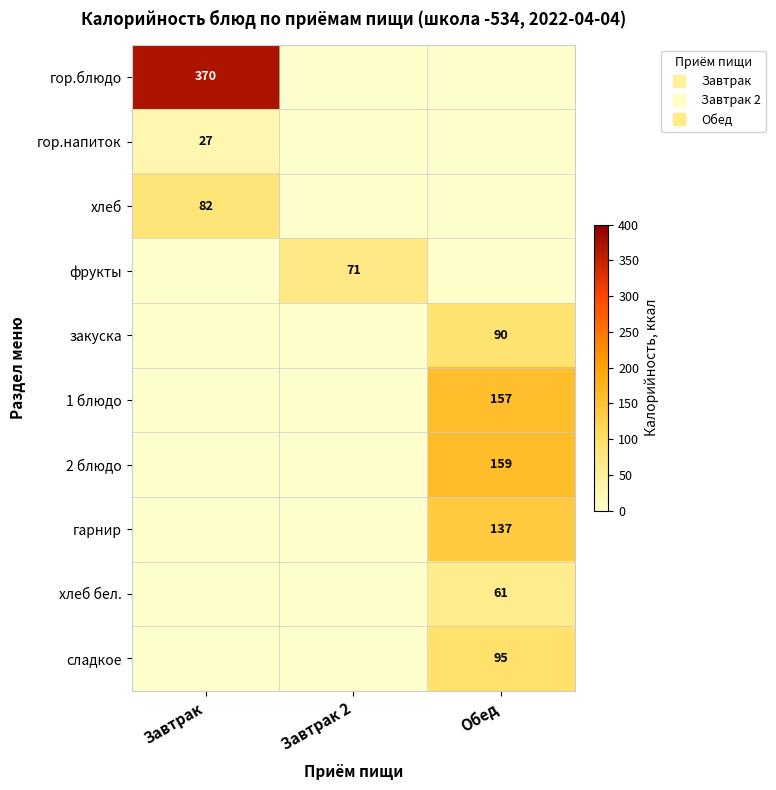

Which series has the widest spread of values?

гор.блюдо